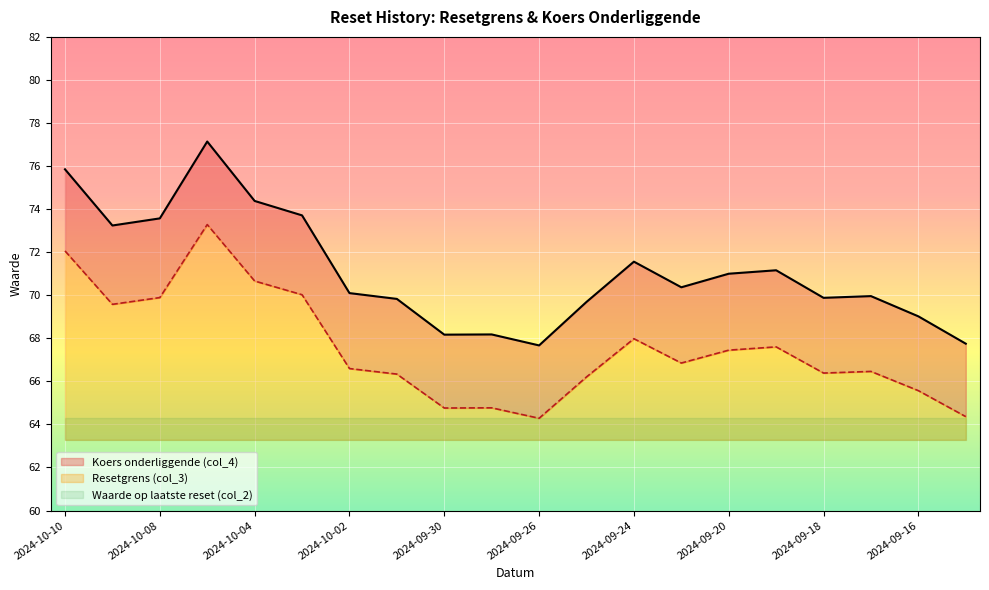

At which label does Koers onderliggende (col_4) first exceed 70?

2024-10-10